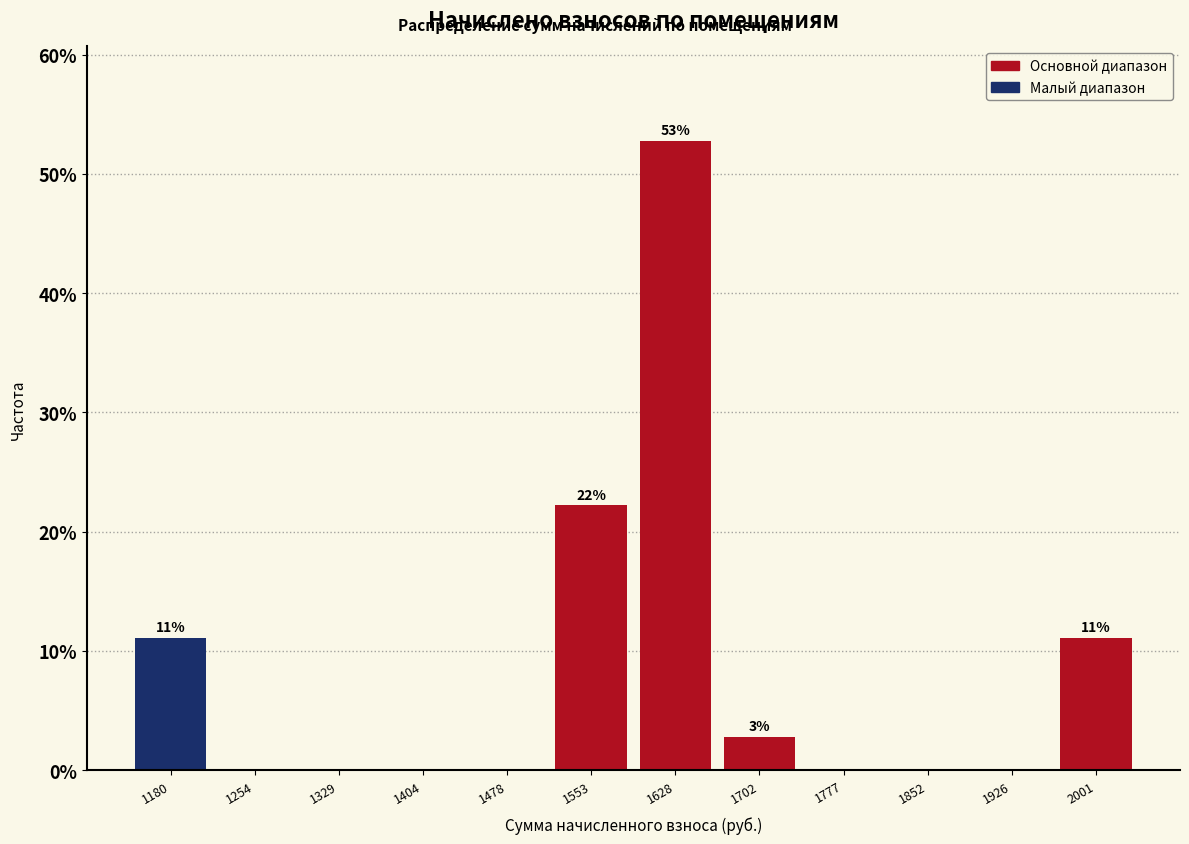

Which range on the x-axis has the tallest bar?

1590 to 1670